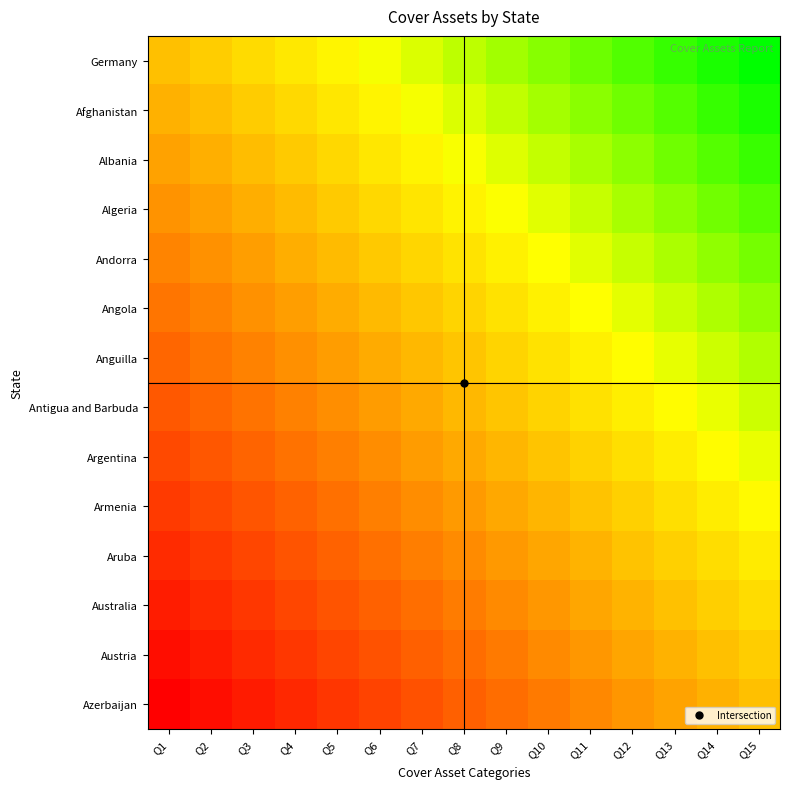

Between Q3 and Q15, which is larger?

Q15